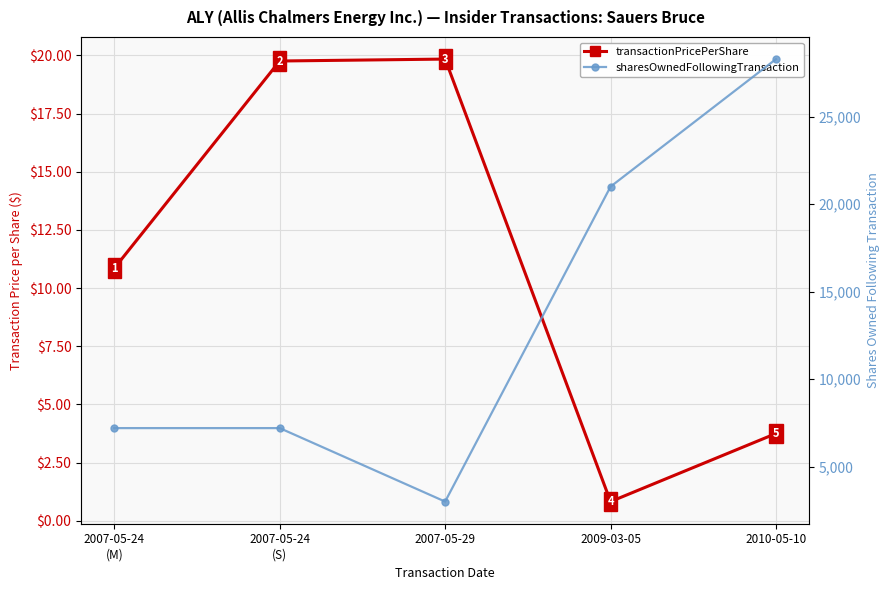

List the series in order of their peak value, lowest first.

transactionPricePerShare, sharesOwnedFollowingTransaction